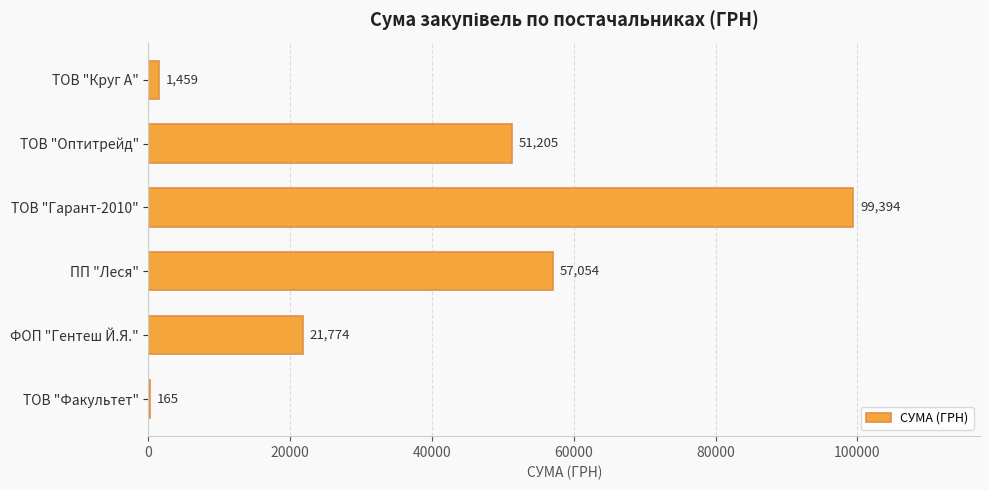

At which category does the chart reach its peak across all series?

ТОВ "Гарант-2010"